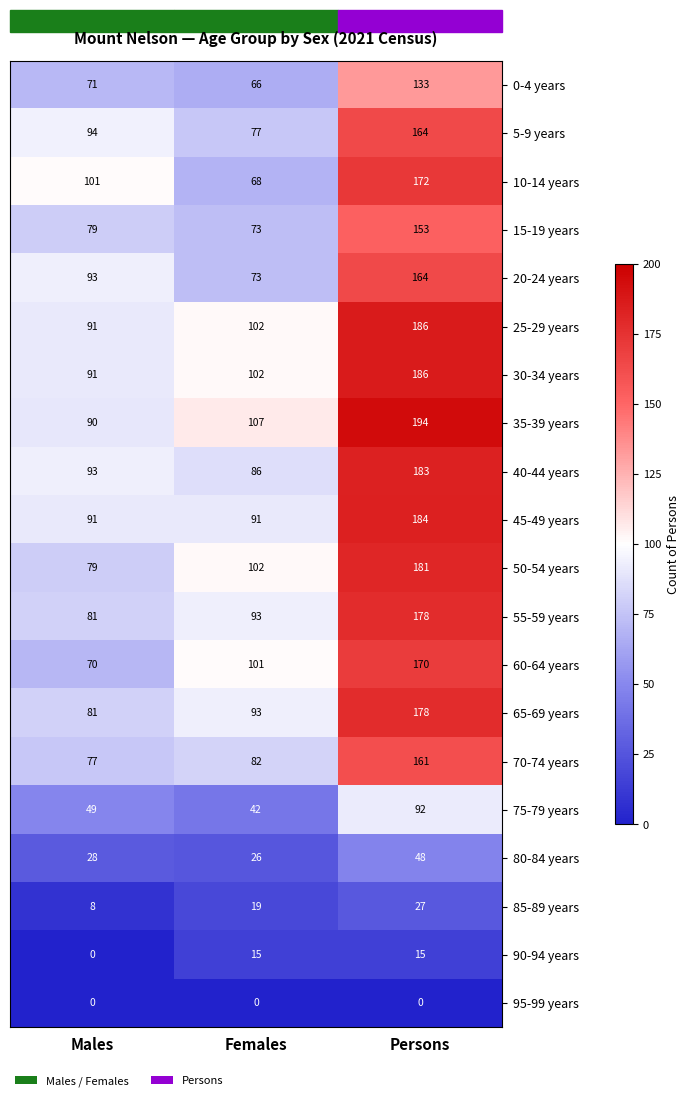

What is the average value of the 85-89 years series?

18